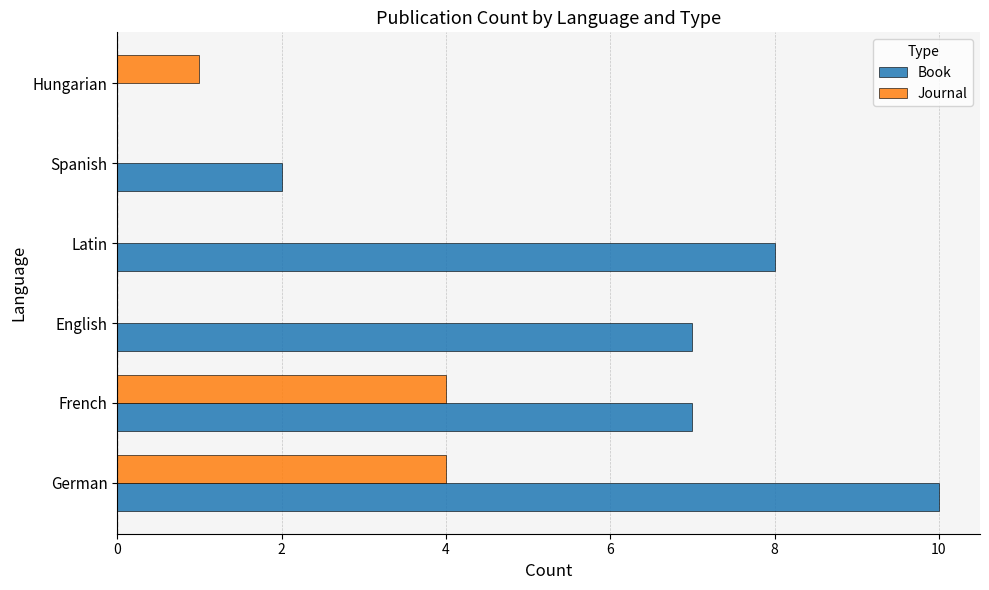

What is the sum of all Journal values?

9